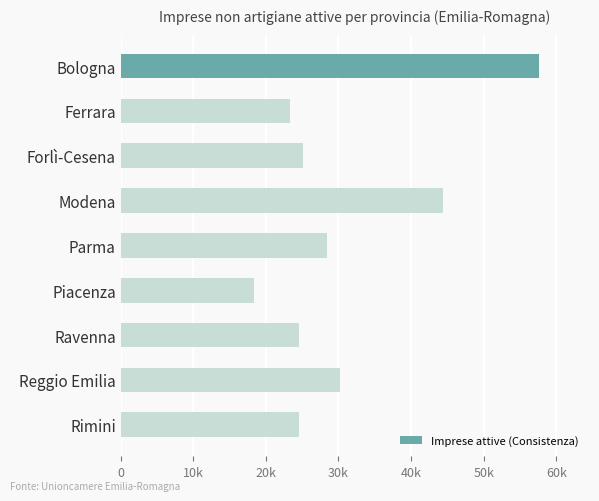

Are the bars horizontal?

Yes